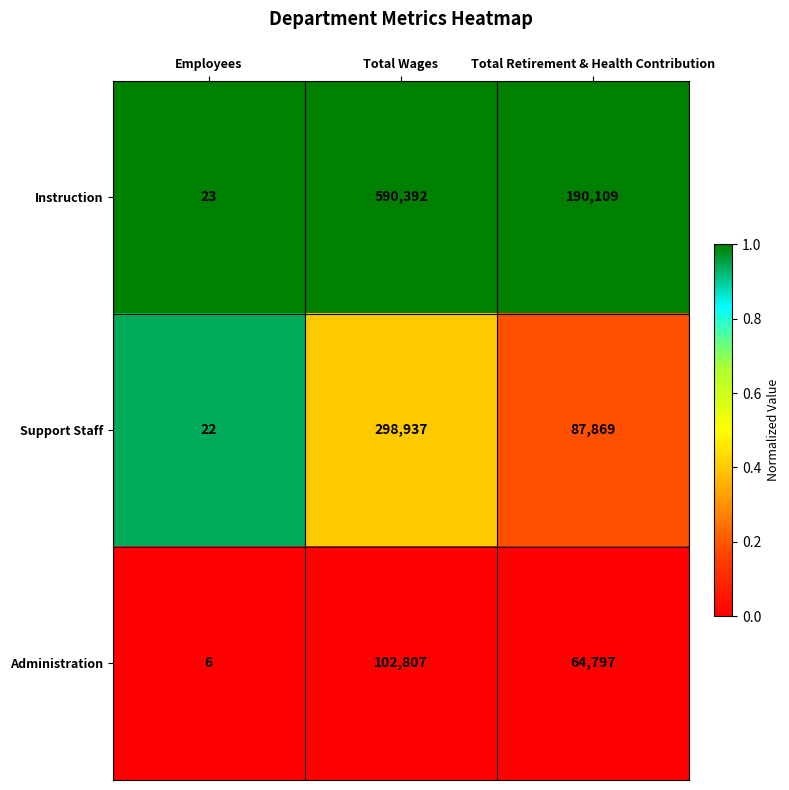

Which series has the largest total across all categories?

Instruction